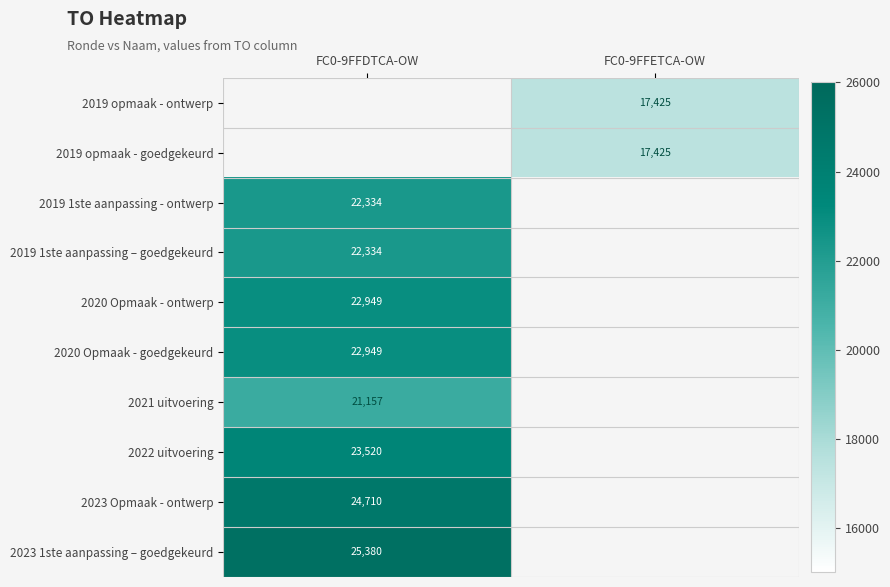

The value of 2023 Opmaak - ontwerp at FC0-9FFDTCA-OW is 6948. True or false?

False